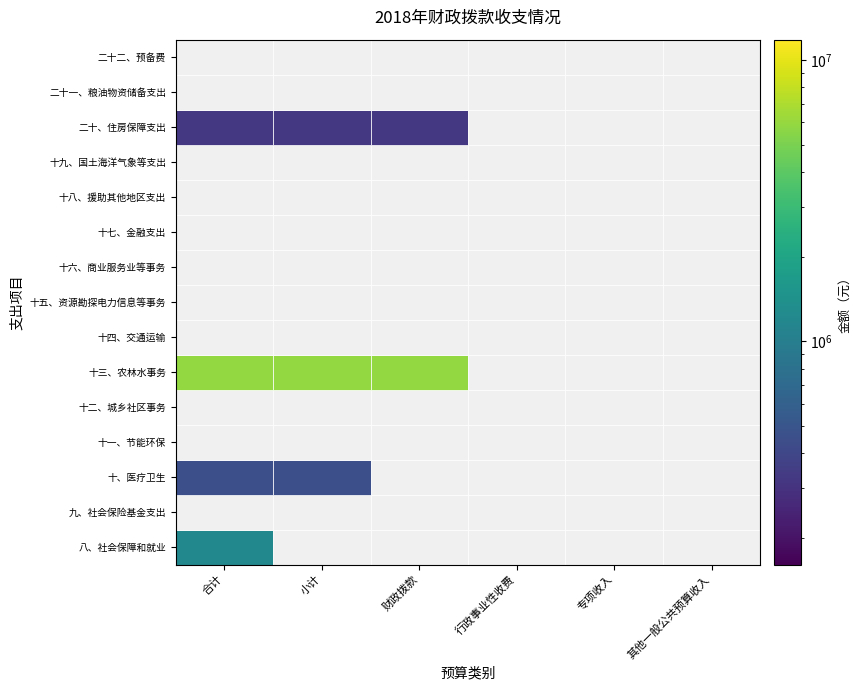

Reading left to right, extract all data points from this chart.

八、社会保障和就业: 0=1202755	1=0	2=0	3=0	4=0	5=0
九、社会保险基金支出: 0=0	1=0	2=0	3=0	4=0	5=0
十、医疗卫生: 0=451017	1=451017	2=0	3=0	4=0	5=0
十一、节能环保: 0=0	1=0	2=0	3=0	4=0	5=0
十二、城乡社区事务: 0=0	1=0	2=0	3=0	4=0	5=0
十三、农林水事务: 0=5902522	1=5902522	2=5902522	3=0	4=0	5=0
十四、交通运输: 0=0	1=0	2=0	3=0	4=0	5=0
十五、资源勘探电力信息等事务: 0=0	1=0	2=0	3=0	4=0	5=0
十六、商业服务业等事务: 0=0	1=0	2=0	3=0	4=0	5=0
十七、金融支出: 0=0	1=0	2=0	3=0	4=0	5=0
十八、援助其他地区支出: 0=0	1=0	2=0	3=0	4=0	5=0
十九、国土海洋气象等支出: 0=0	1=0	2=0	3=0	4=0	5=0
二十、住房保障支出: 0=321837	1=321837	2=321837	3=0	4=0	5=0
二十一、粮油物资储备支出: 0=0	1=0	2=0	3=0	4=0	5=0
二十二、预备费: 0=0	1=0	2=0	3=0	4=0	5=0